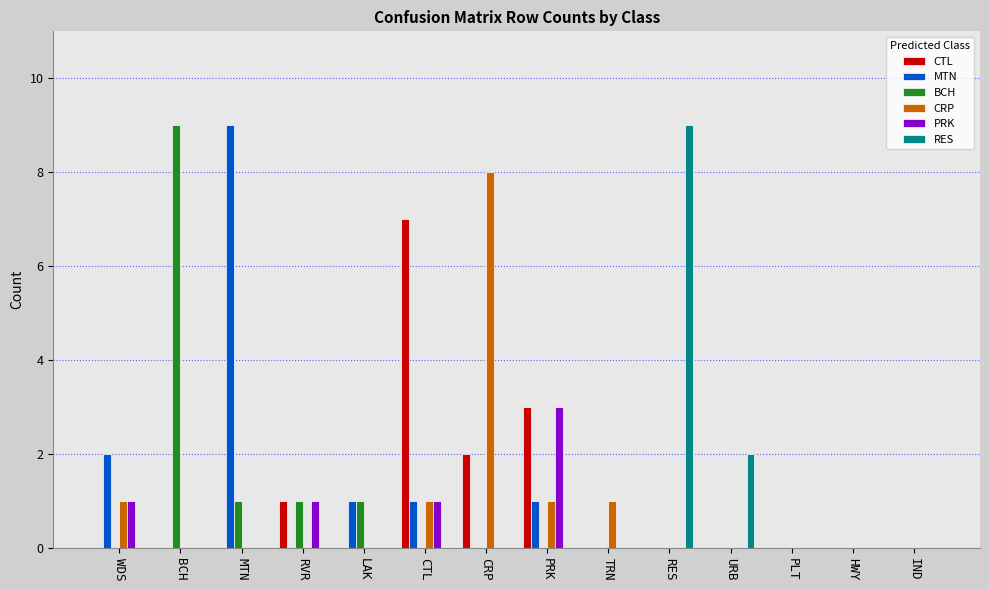

What is the sum of all CTL values?

13